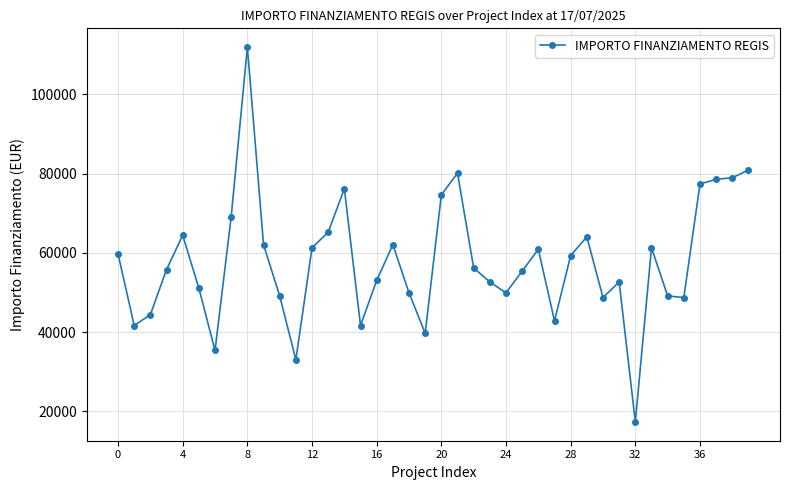

What is the smallest value displayed?

17283.4